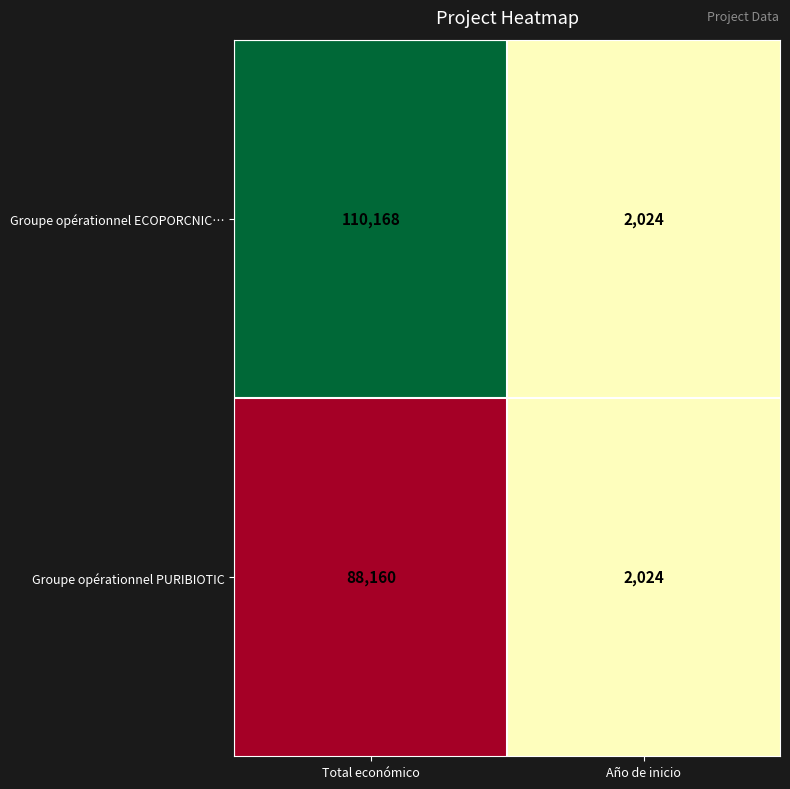

What is the difference between the maximum and minimum values in the Groupe opérationnel ECOPORCNIC… series?

108144